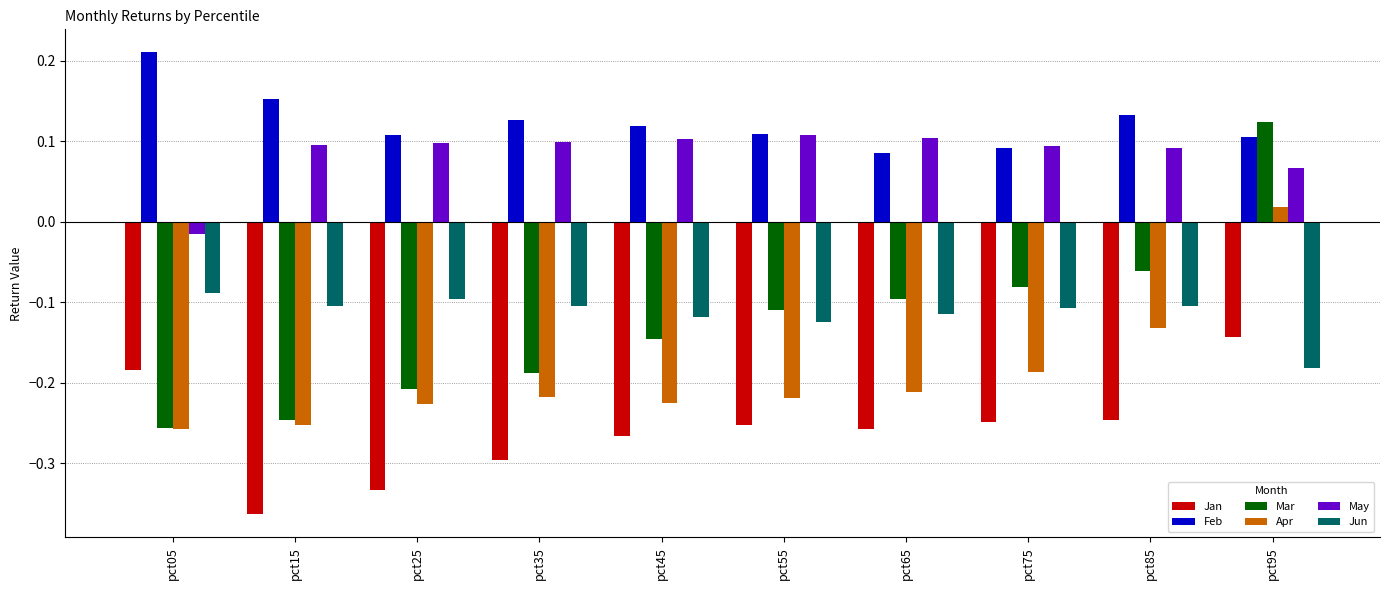

Is the value of May at pct35 greater than the value of Apr at pct05?

Yes